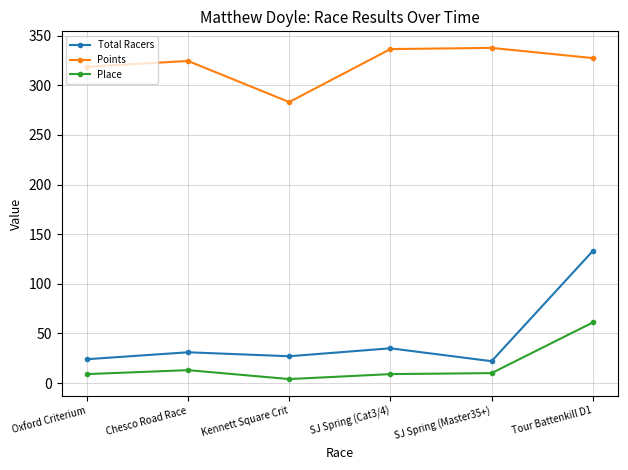

True or false: Points and Place cross at least once.

False